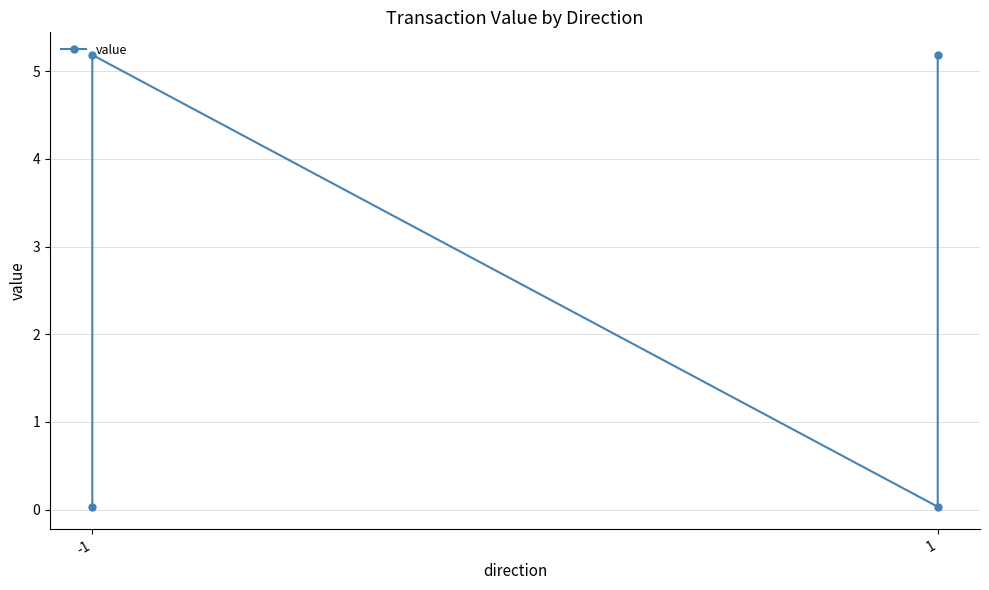

Where is the first local minimum?

1